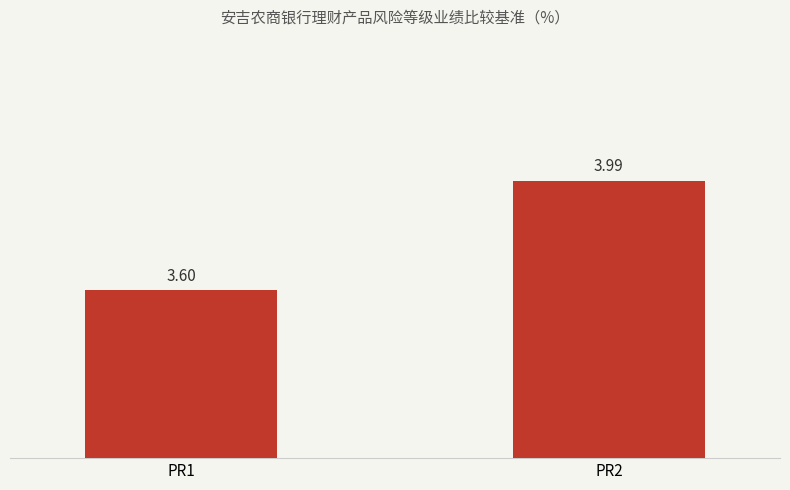

What is the difference between the values at PR1 and PR2?

0.4